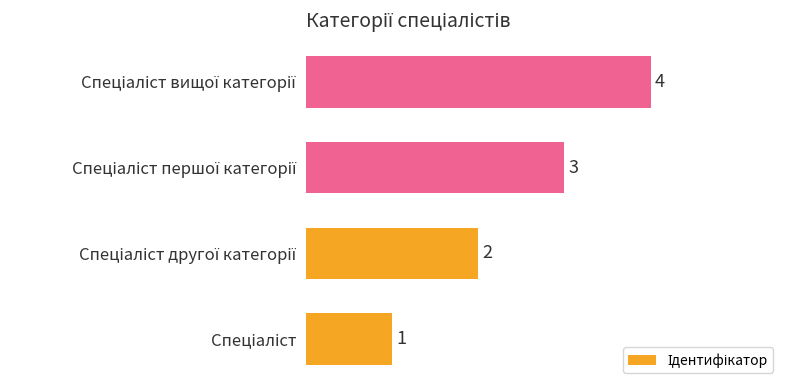

What is the sum of all values?

10